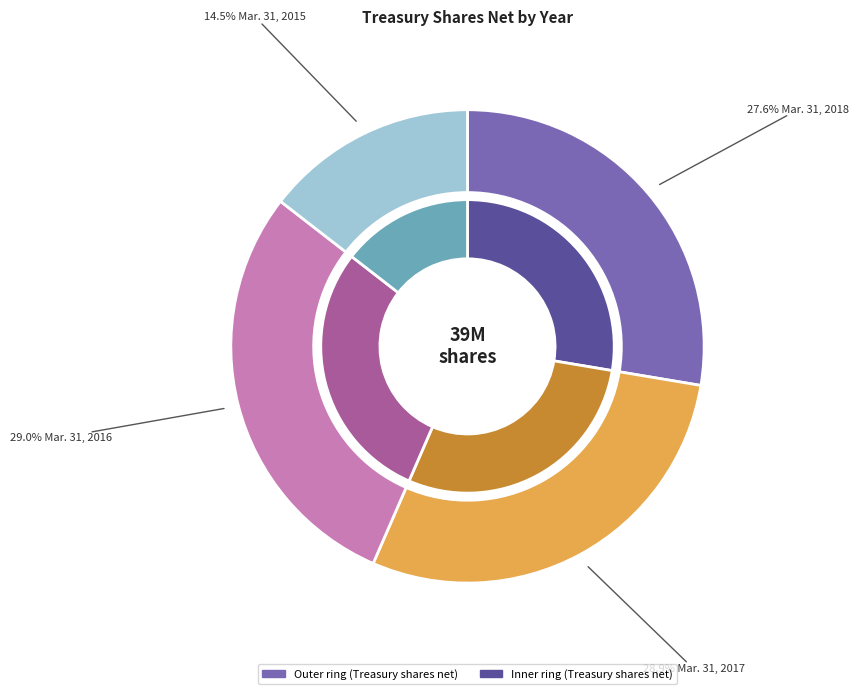

What is the largest slice in the pie chart?

Mar. 31, 2016